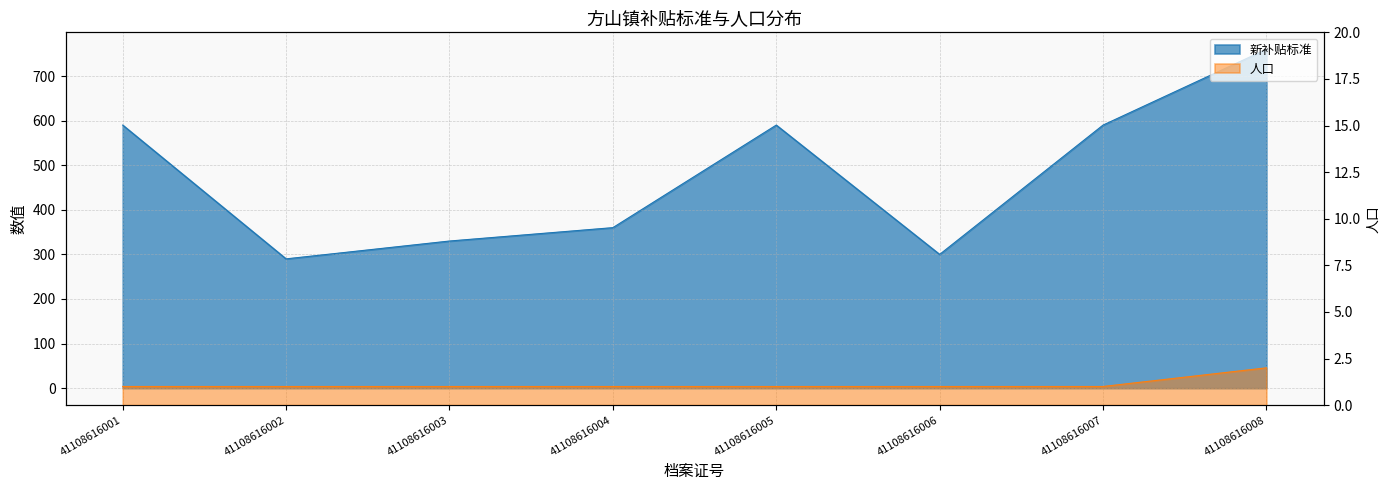

True or false: 新补贴标准 and 人口 cross at least once.

False